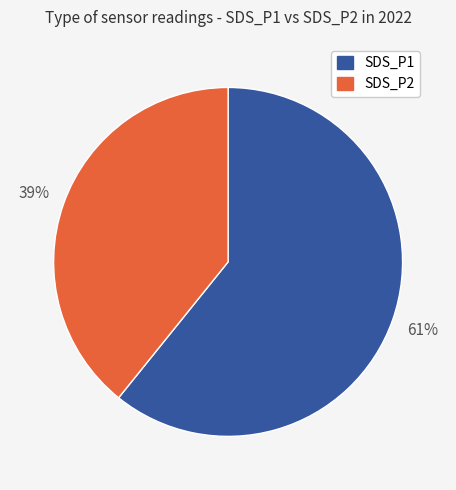

To the nearest percent, what is the average slice percentage?

50%